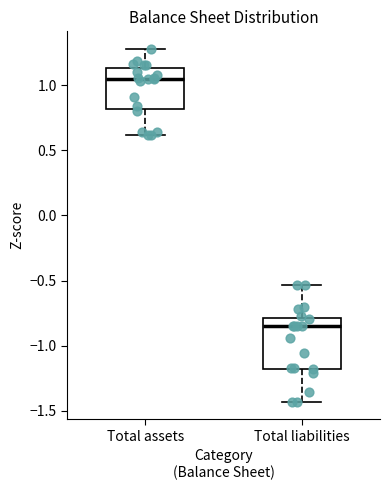

Which box is the tallest, from its lower edge to its upper edge?

Total liabilities